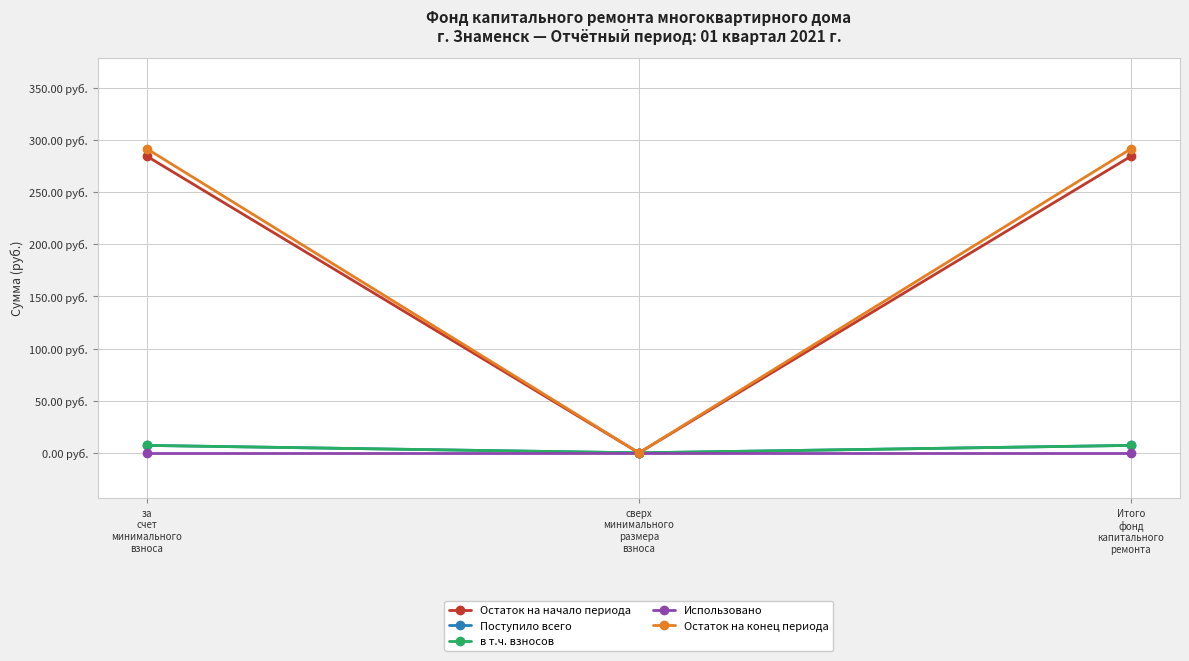

Which series has the largest range (max minus min)?

Остаток на конец периода